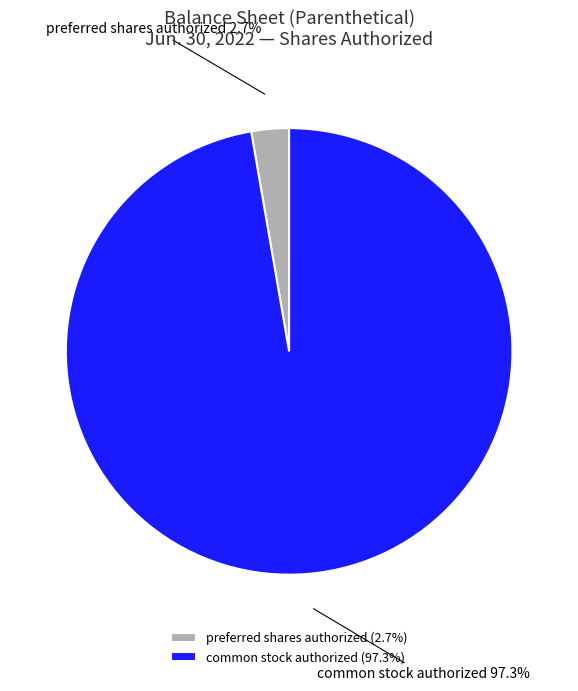

To the nearest percent, what percentage of the pie is preferred shares authorized?

3%